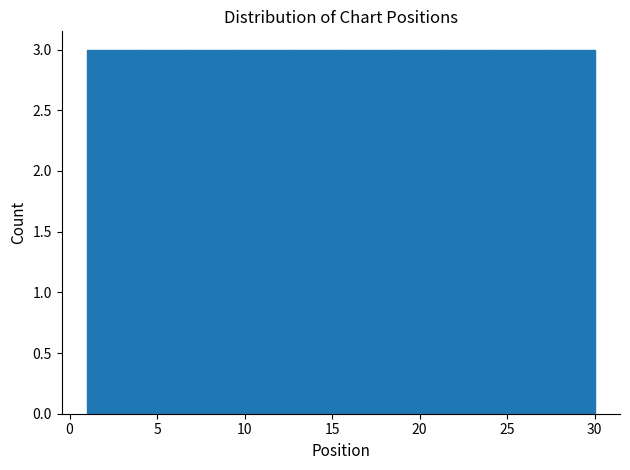

How tall is the bar that spans 18.4 to 21.3 on the x-axis? Neither the bar edges nor the heights are printed on the chart, so give them approximately, as read against the axes.

3